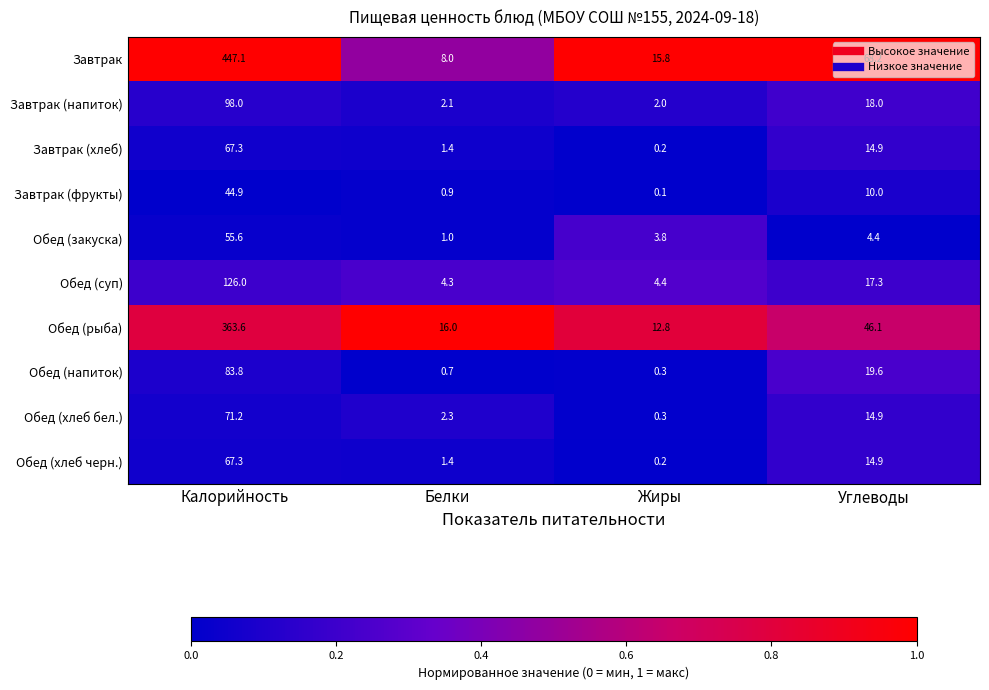

Between Калорийность and Жиры, which series saw the biggest shift?

Завтрак